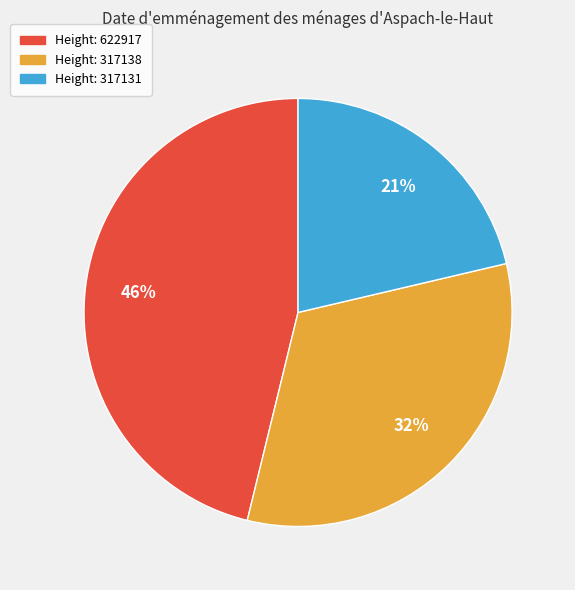

How many segments does this pie chart have?

3